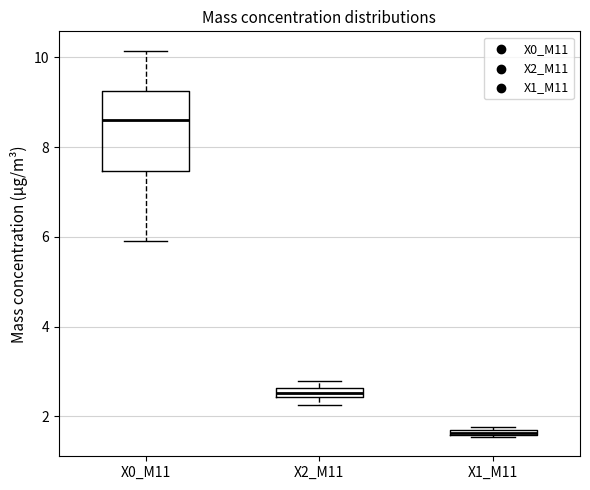

Which box has the lowest median line?

X1_M11